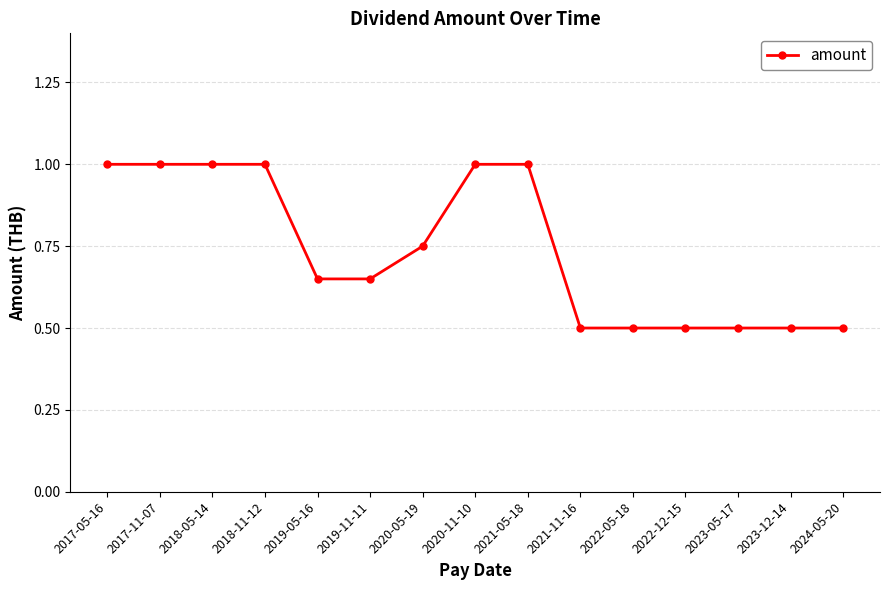

What is the minimum value shown in the chart?

0.5